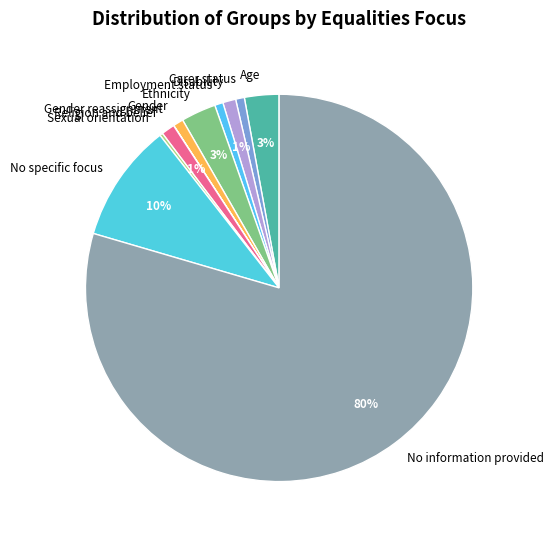

Is the sum of Carer status and Disability greater than half?

No